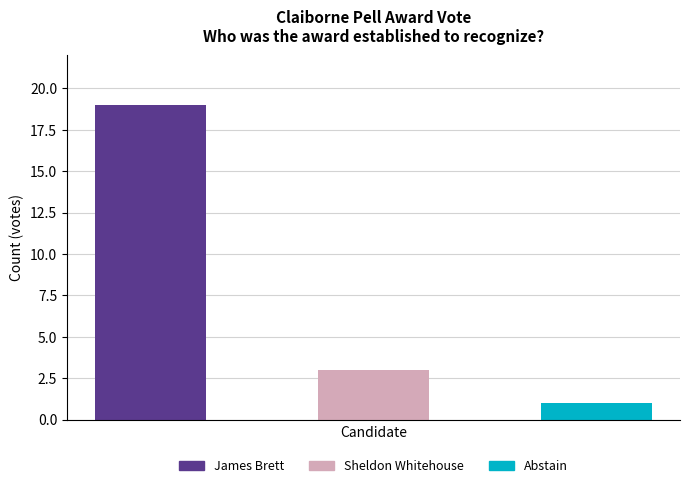

Does the chart contain stacked bars?

No